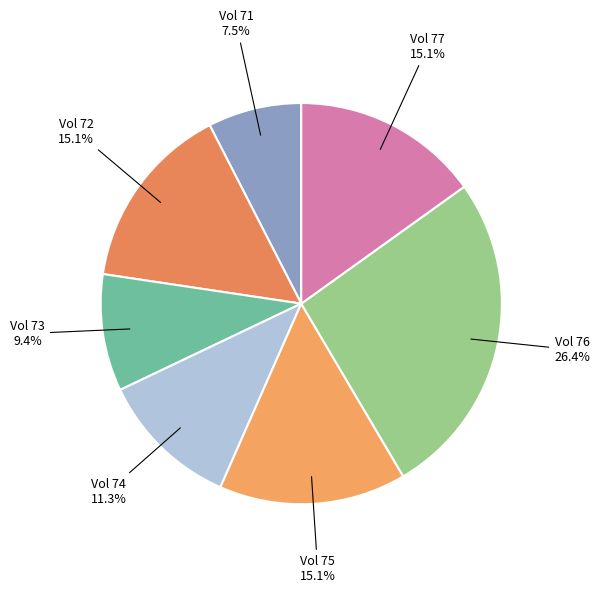

Rank the categories by value from lowest to highest.

71, 73, 74, 72, 75, 77, 76